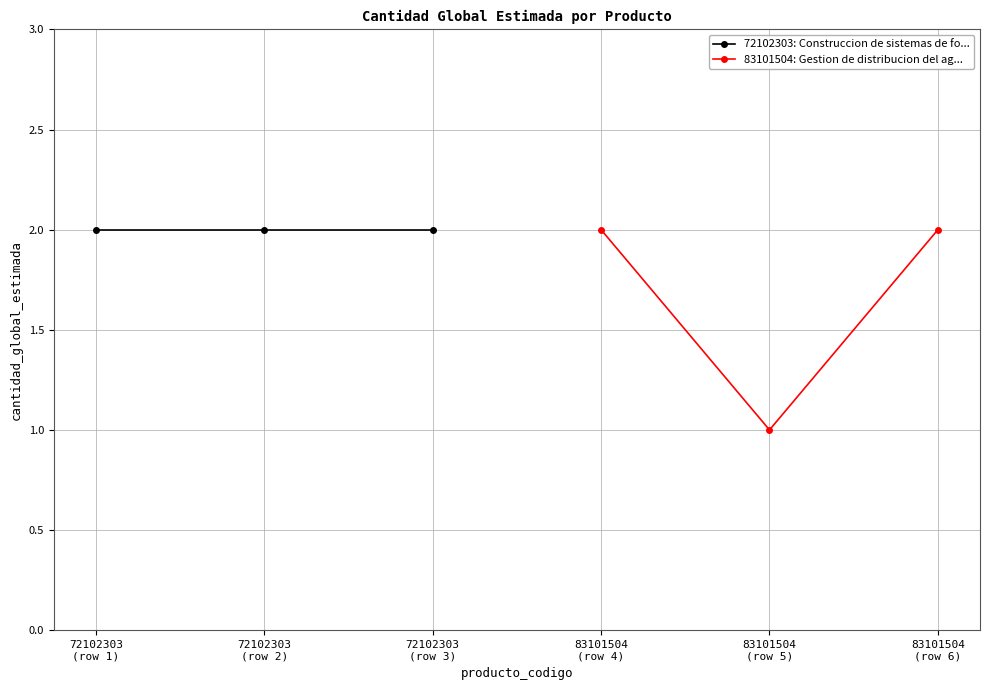

Between 72102303
(row 2) and 72102303
(row 3), which is larger?

72102303
(row 2)